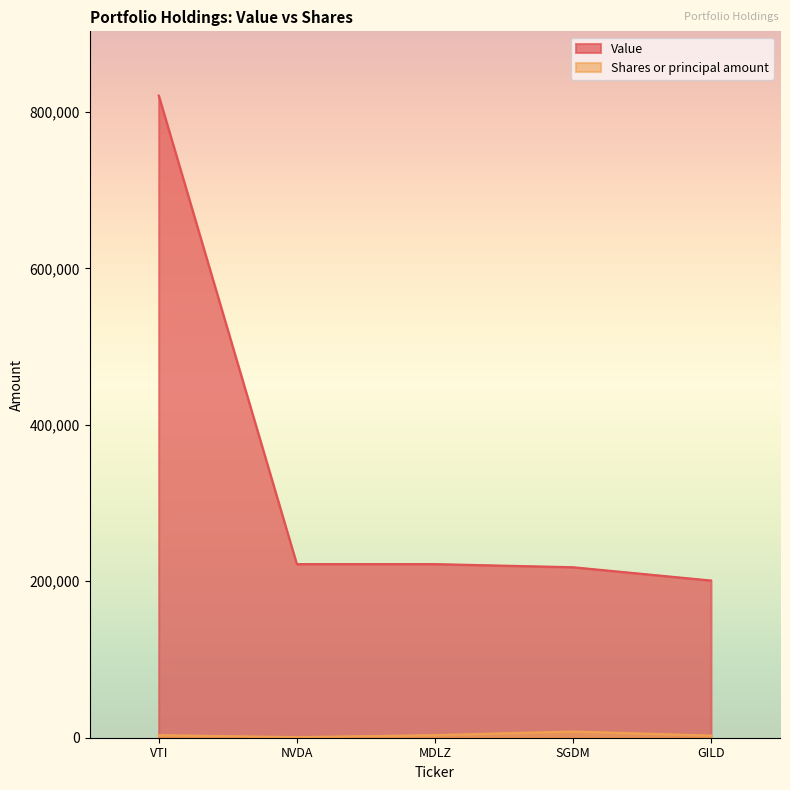

Count the number of categories in the chart.

5